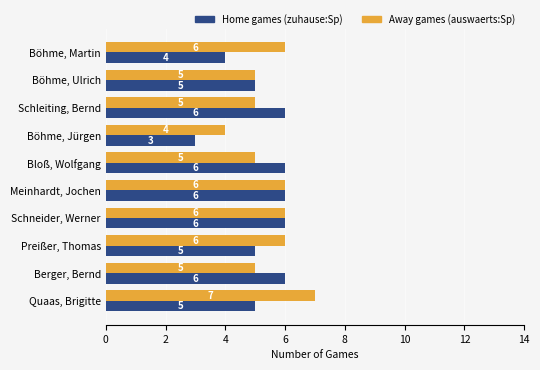

Which category has the highest value across all series?

Quaas, Brigitte